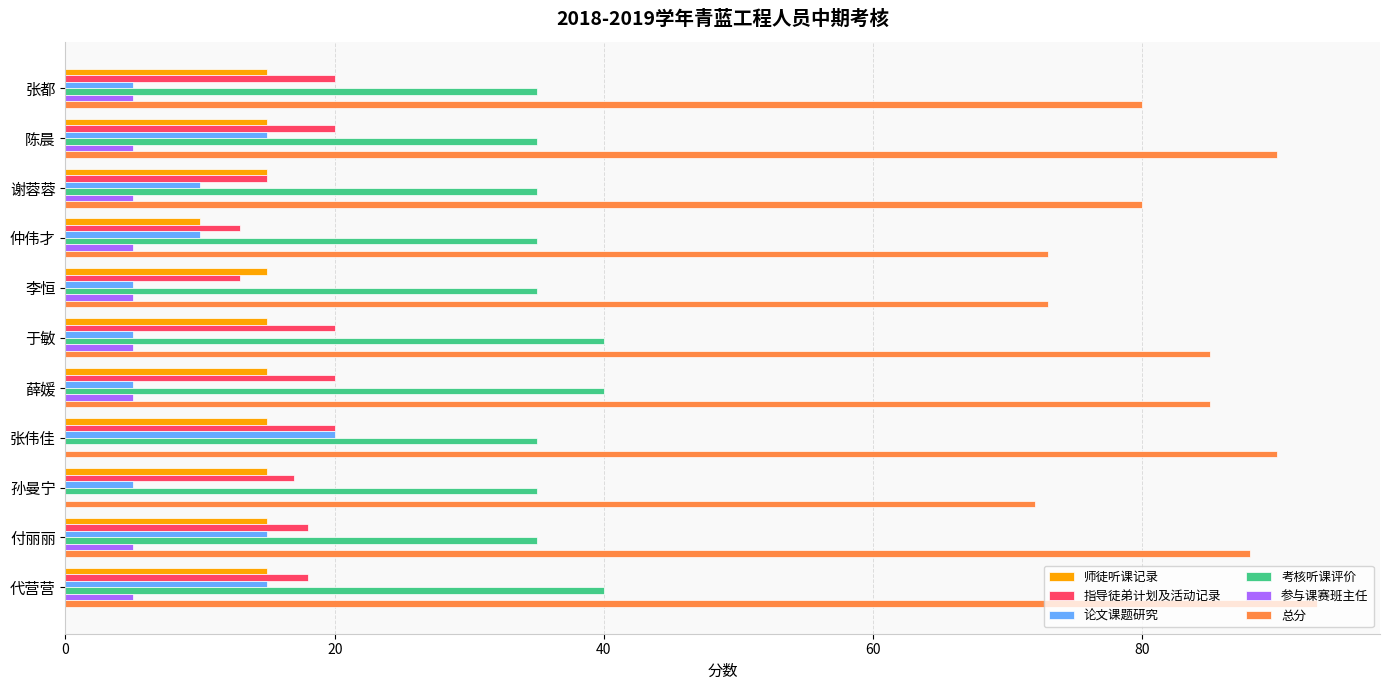

What is the sum of all 考核听课评价 values?

400